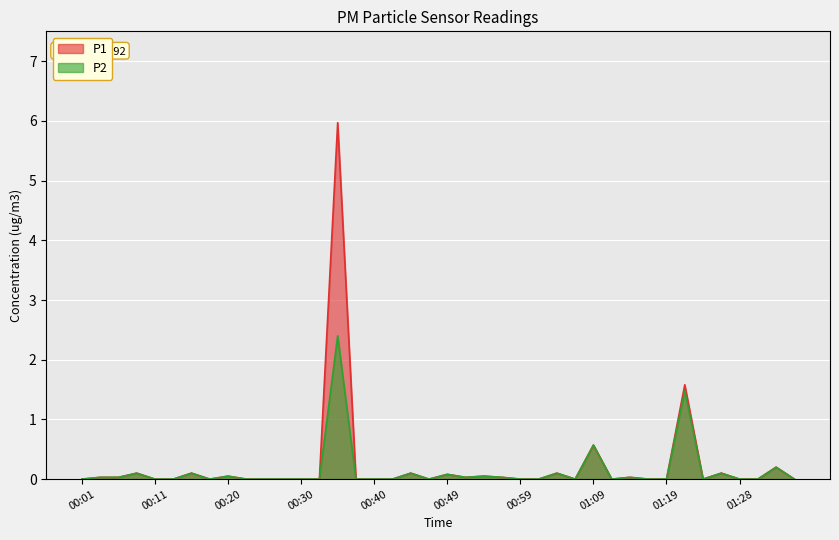

True or false: P2 and P1 cross at least once.

False